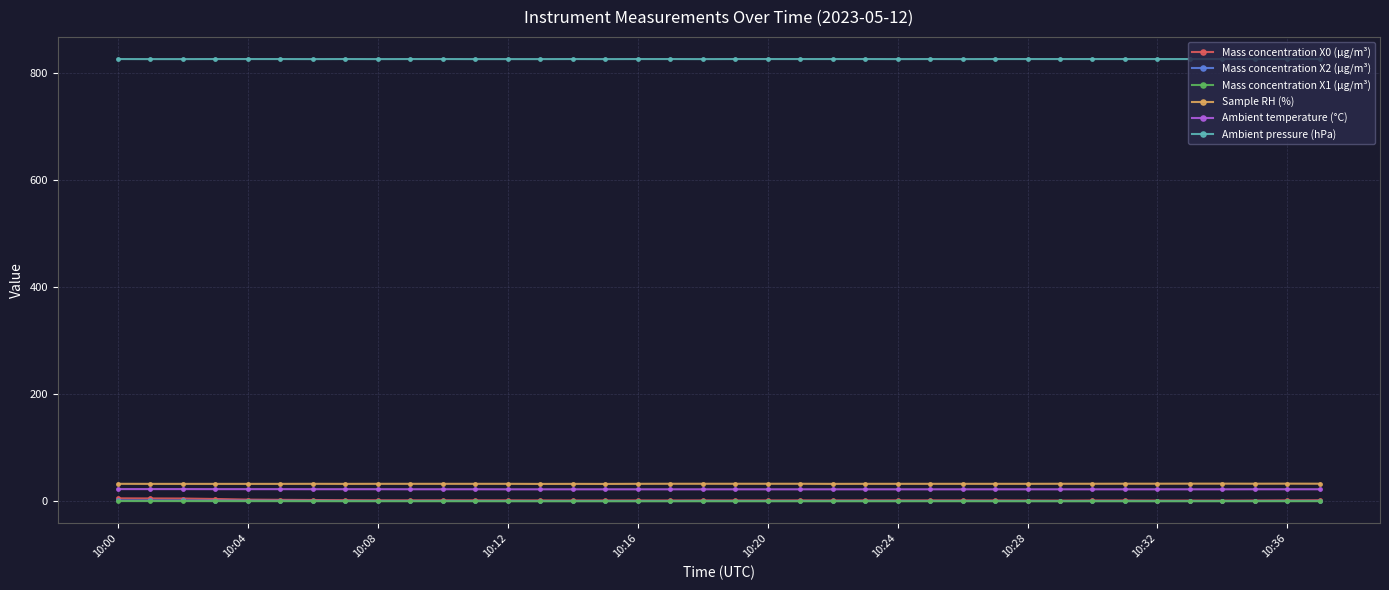

True or false: Ambient temperature (°C) and Sample RH (%) intersect in this chart.

False